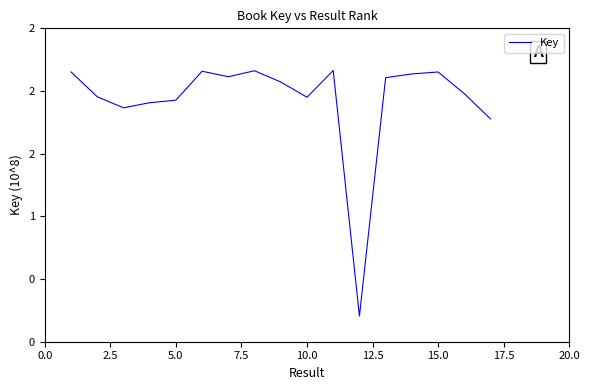

Does the chart display data point markers on the line(s)?

No